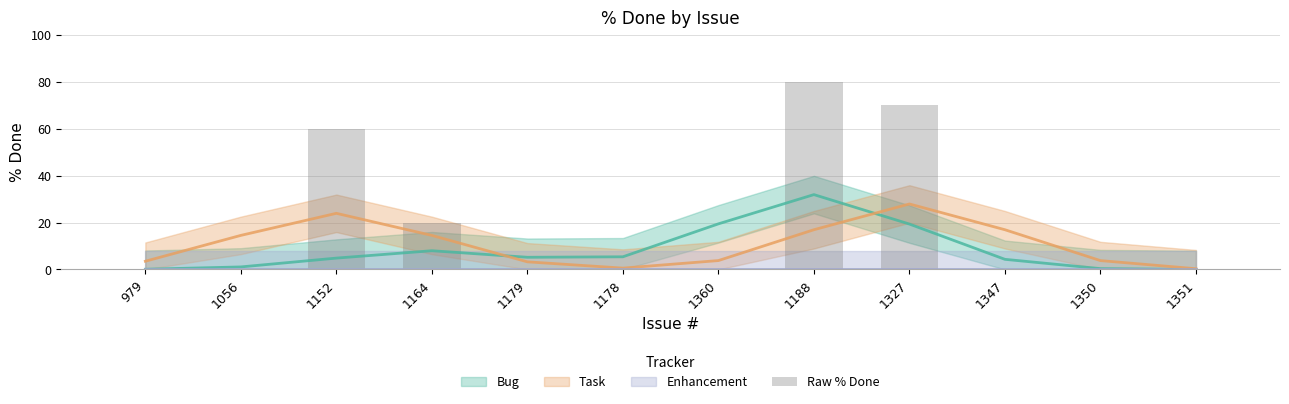

Rank the categories by value from highest to lowest.

1188, 1327, 1152, 1164, 979, 1056, 1179, 1178, 1360, 1347, 1350, 1351